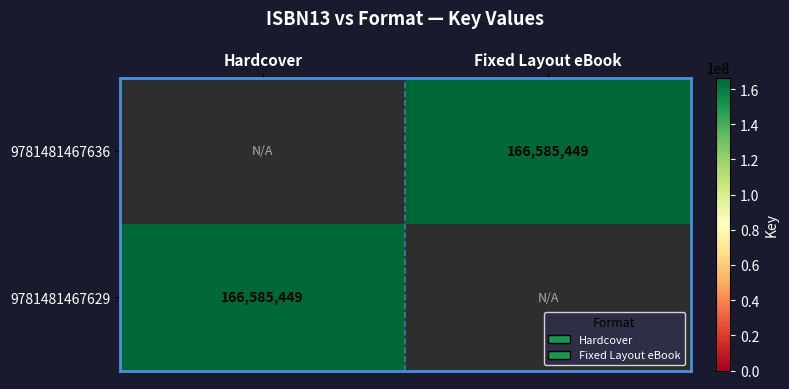

The value of 9781481467636 at Fixed Layout eBook is 166585449. True or false?

True